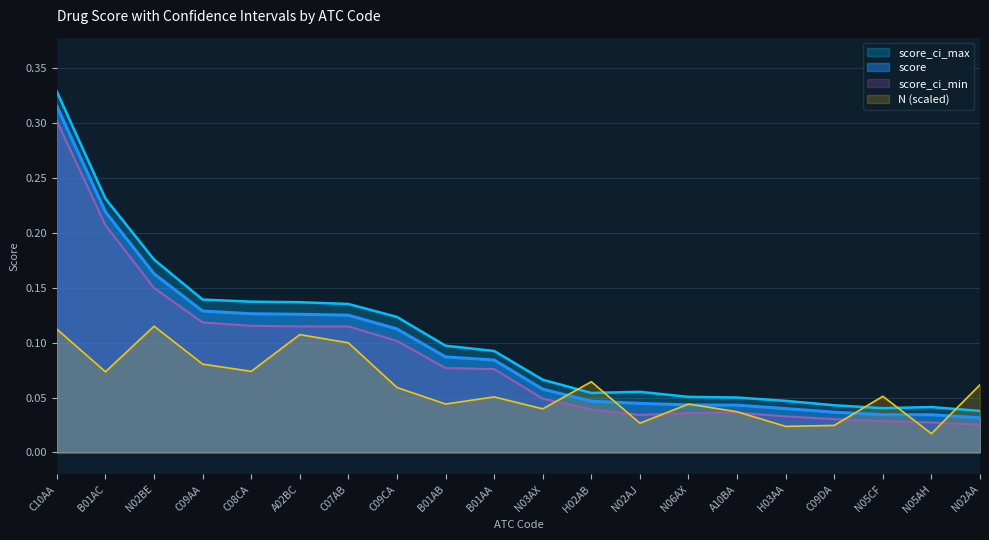

What are all the series names shown in the legend?

score_ci_max, score, score_ci_min, N (scaled)